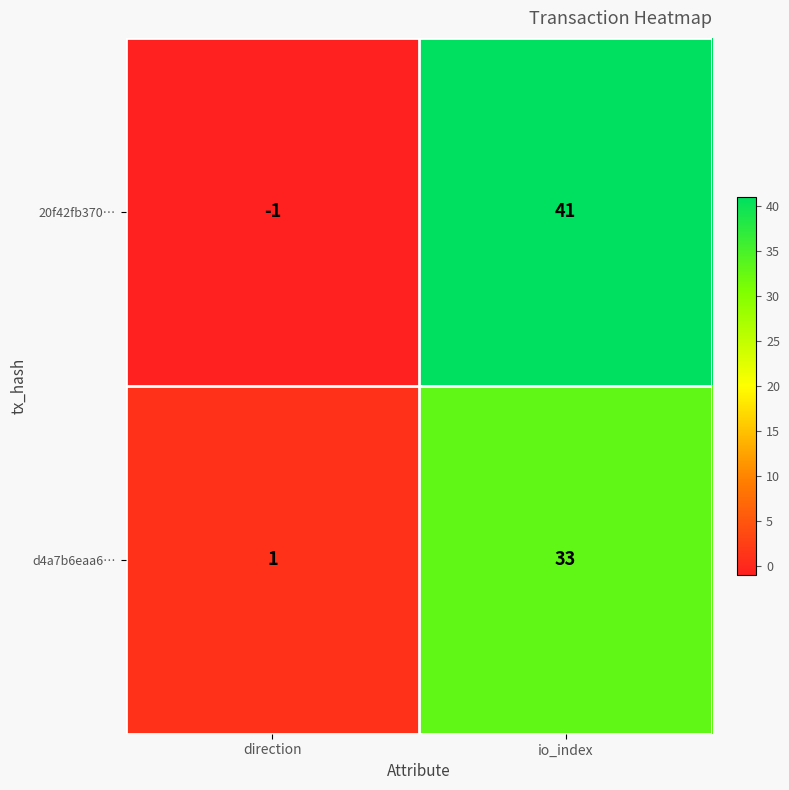

What is the difference between the d4a7b6eaa6… values at io_index and direction?

32